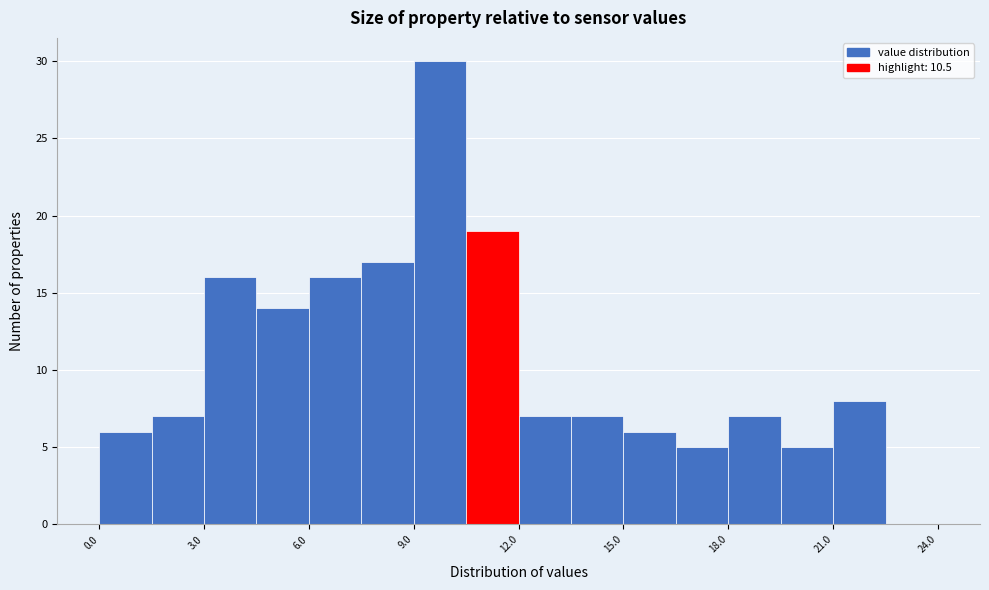

Around what value on the x-axis is the tallest bar? Give the approximate position of its centre, as read against the axis.

10.0